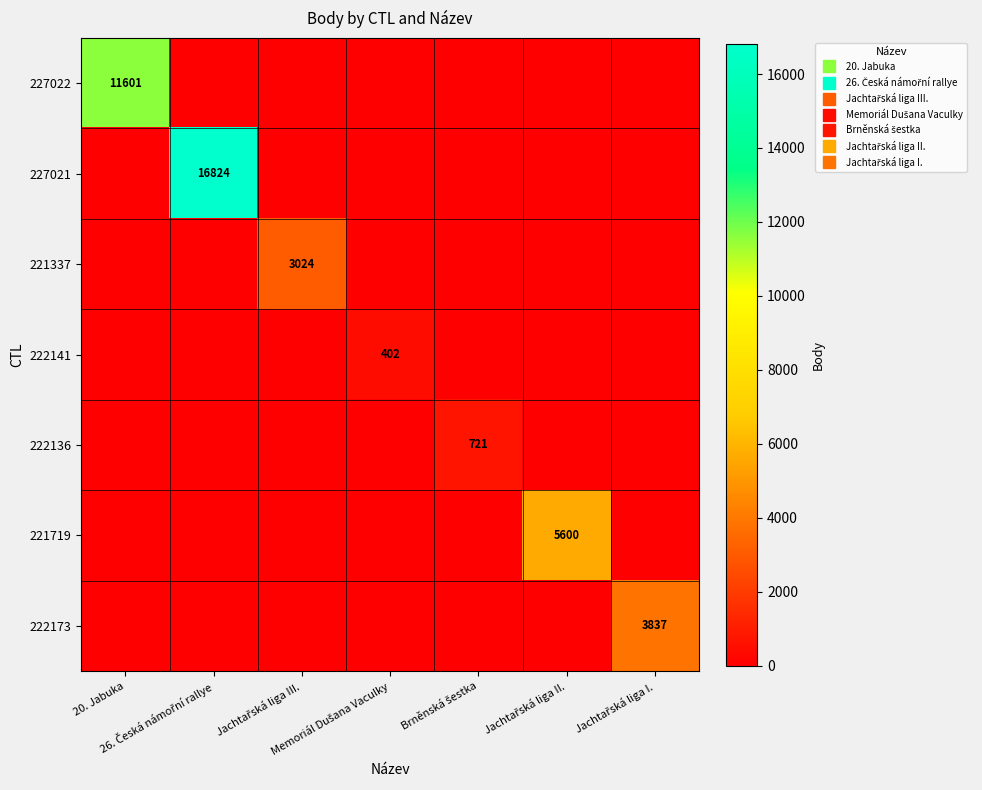

The value of 227021 at 26. Česká námořní rallye is 11622. True or false?

False